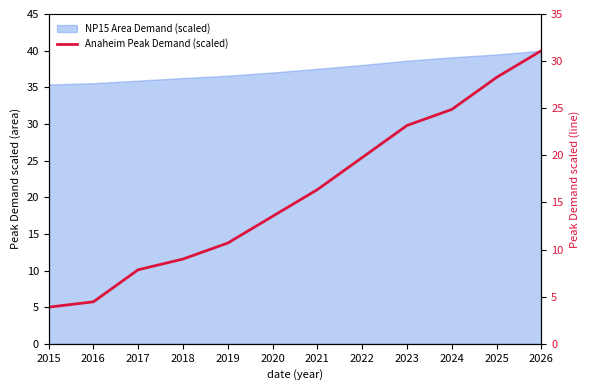

Reading left to right, what are all the values shown in this chart?

2015=5.0	2016=5.7	2017=10.1	2018=11.6	2019=13.8	2020=17.4	2021=21.0	2022=25.4	2023=29.8	2024=32.0	2025=36.4	2026=40.0